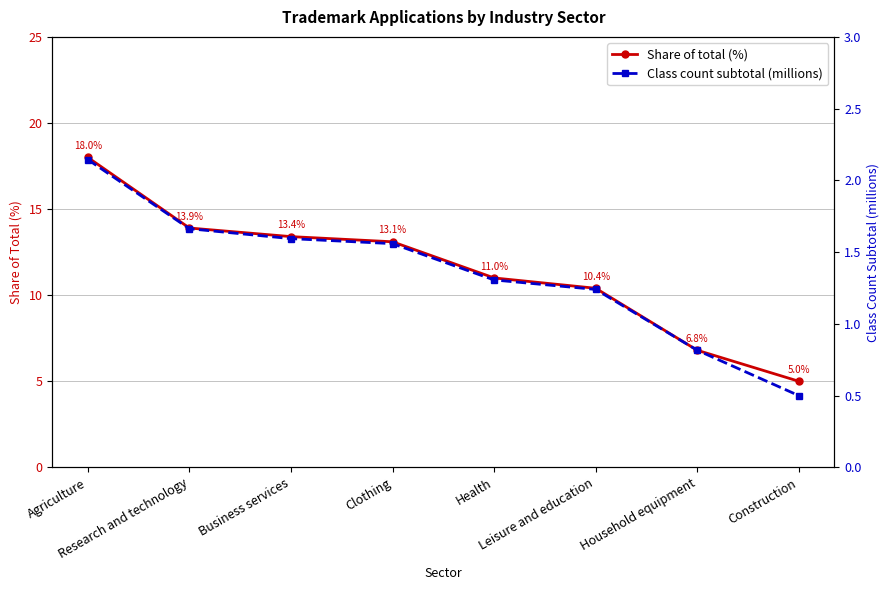

What is the value of the Class count subtotal (millions) point at the 8th from the left?

0.5